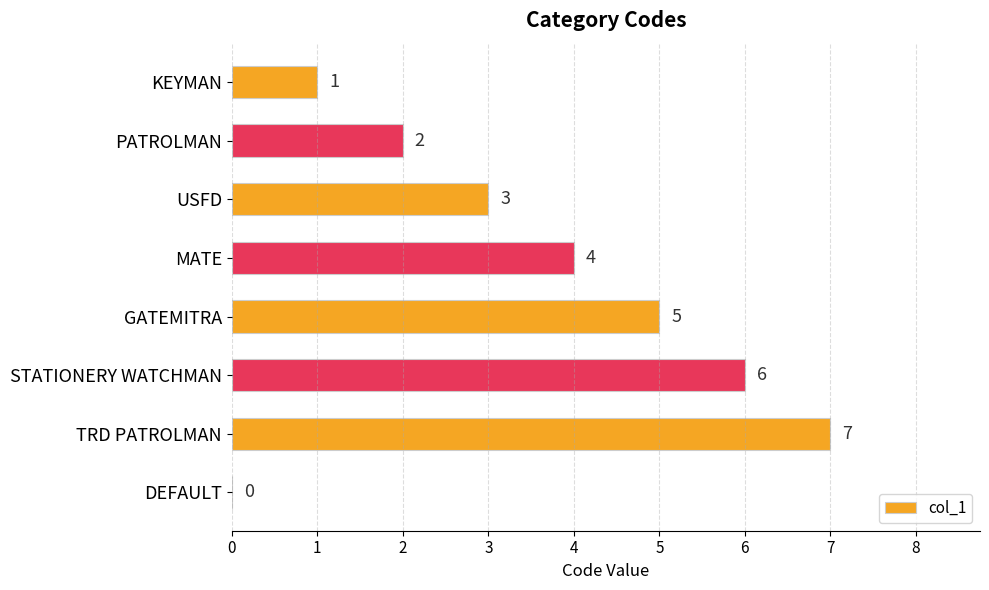

The chart shows a value of 2 at PATROLMAN. True or false?

True